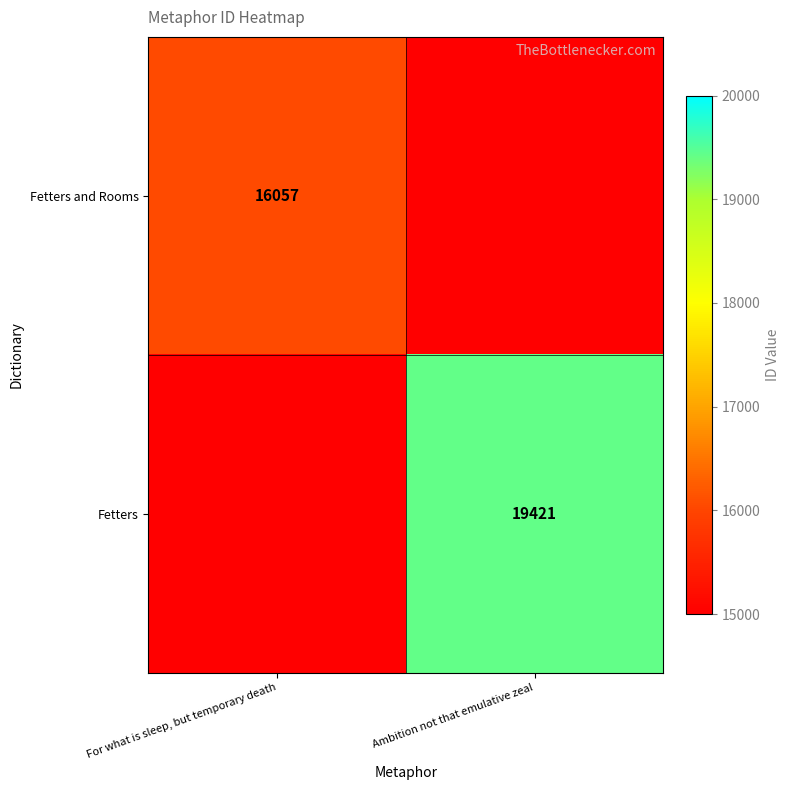

The Fetters and Rooms series shows 16057 at For what is sleep, but temporary death. True or false?

True